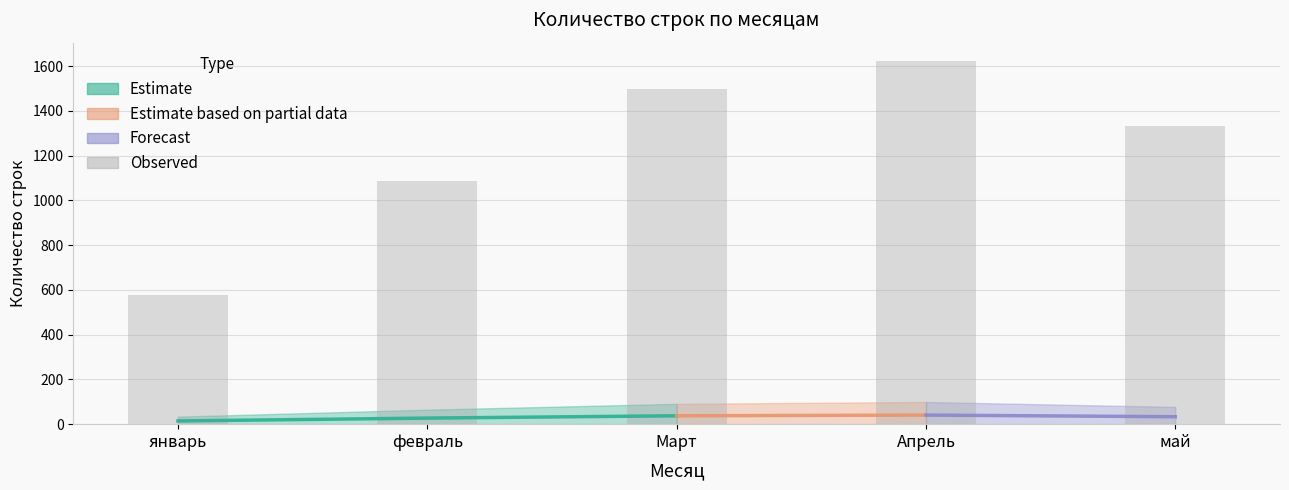

Which label corresponds to the smallest value in the chart?

январь